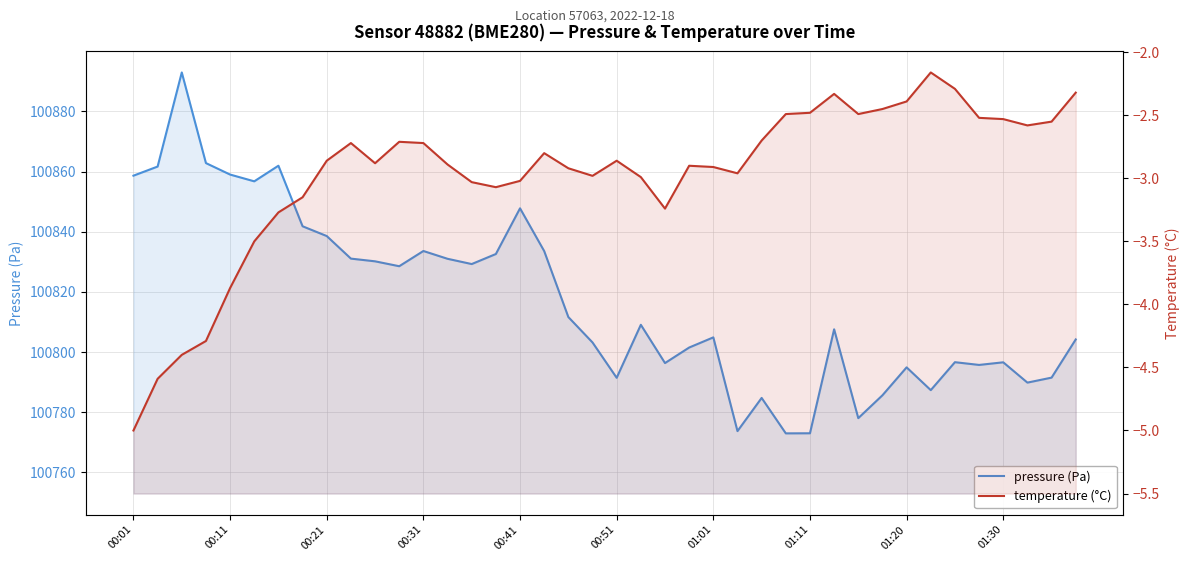

How many lines are shown in the chart?

2